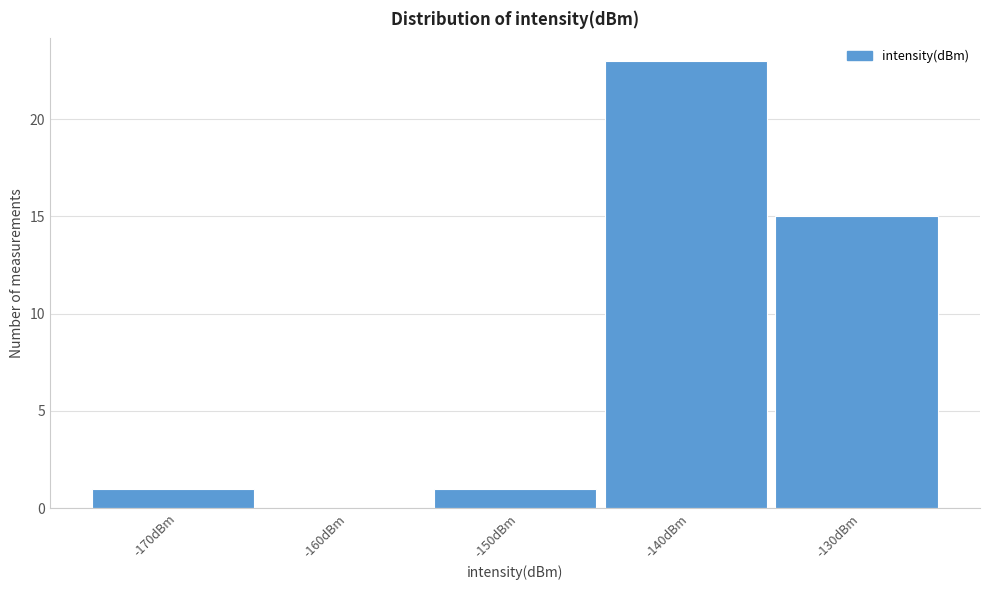

Reading right to left, extract all data points from this chart.

-130dBm=15	-140dBm=23	-150dBm=1	-160dBm=0	-170dBm=1